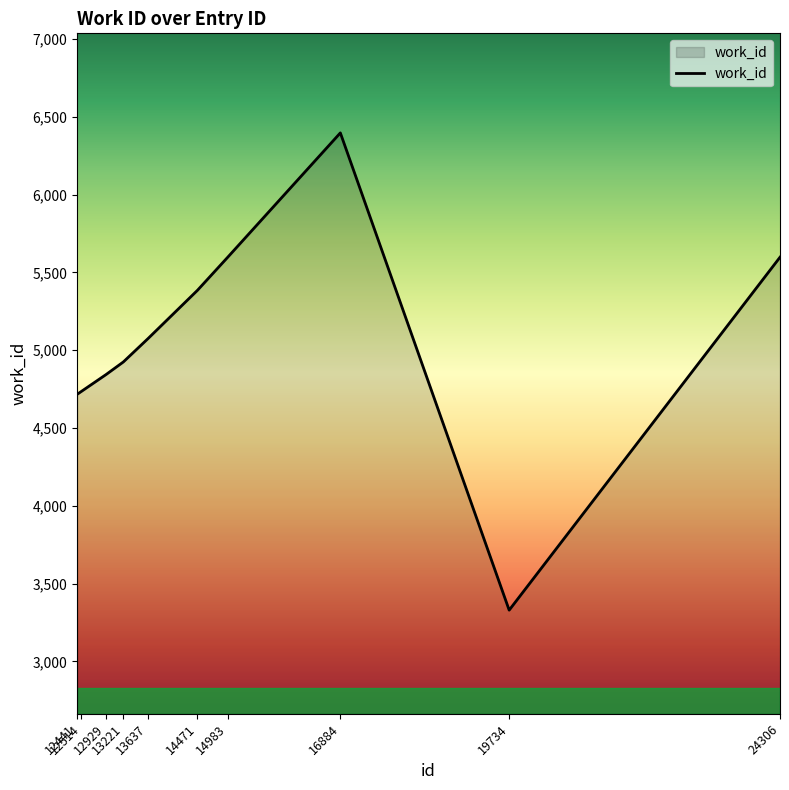

At which category does the chart reach its peak across all series?

16884